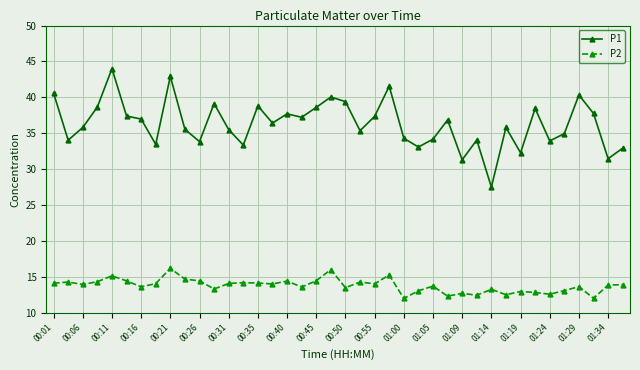

How many data points in P1 are less than 36?

20